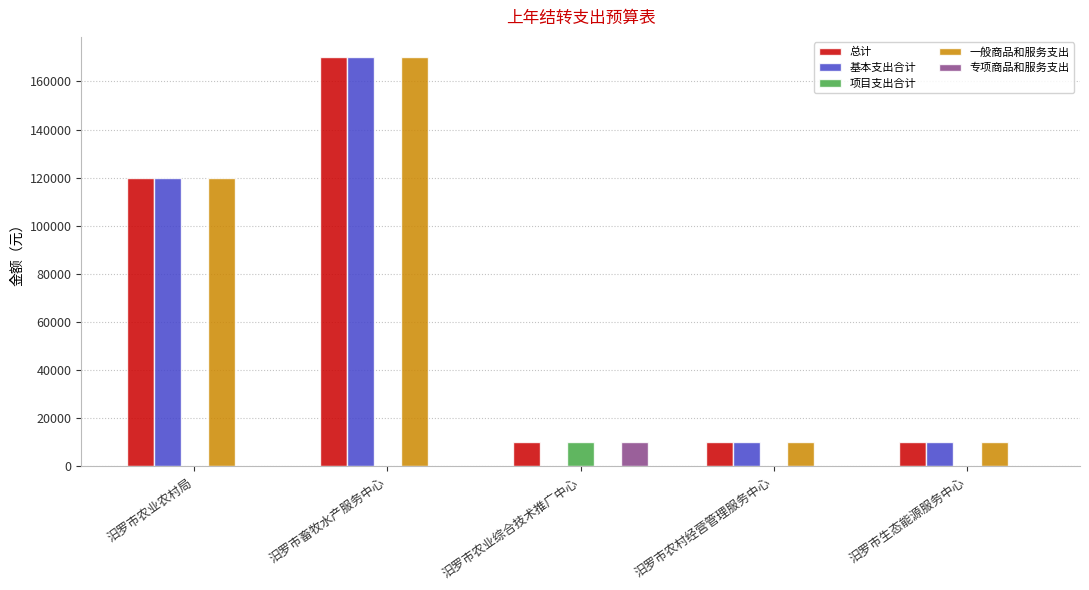

True or false: 总计 has a value of 17630 at 汨罗市生态能源服务中心.

False